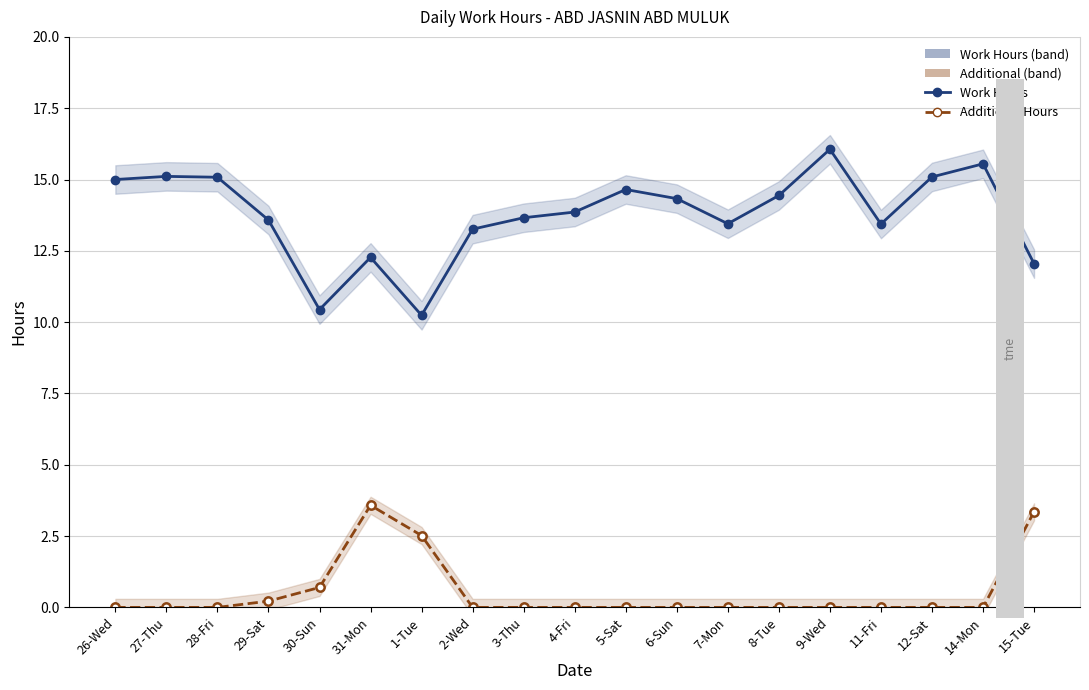

What is the maximum value for Work Hours?

16.1